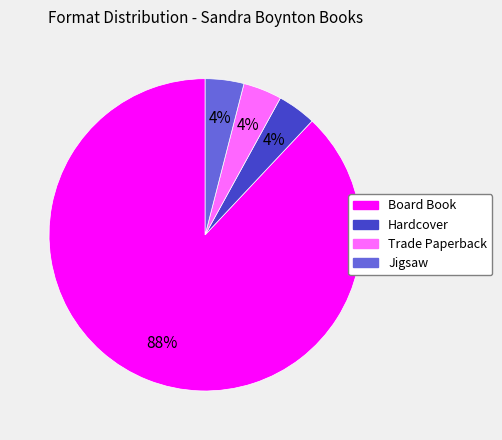

To the nearest percent, what portion does Hardcover represent?

4%